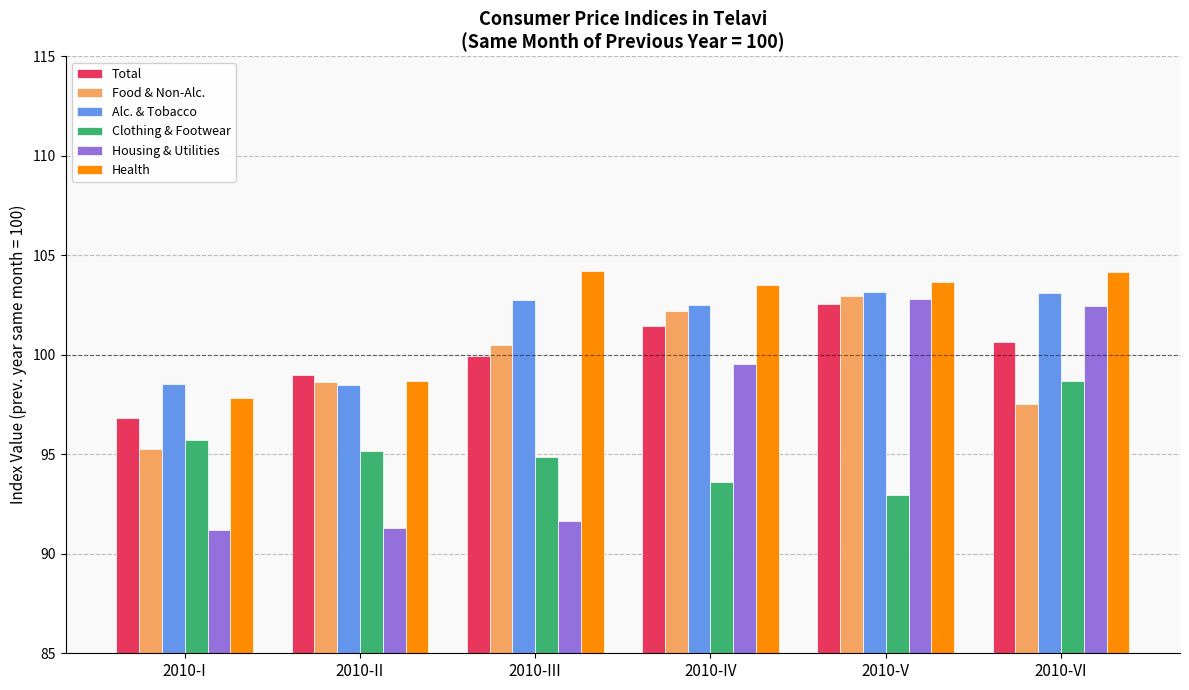

Between 2010-II and 2010-V, which series saw the biggest shift?

Housing & Utilities